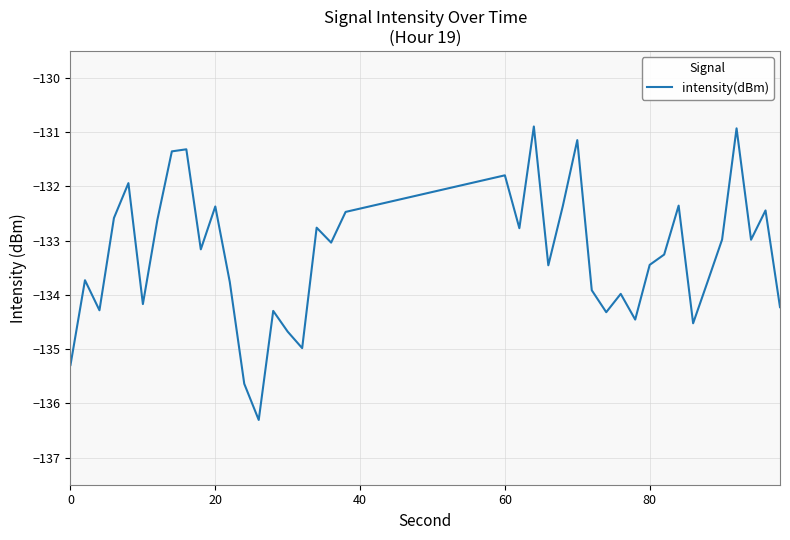

What is the minimum value shown in the chart?

-136.3